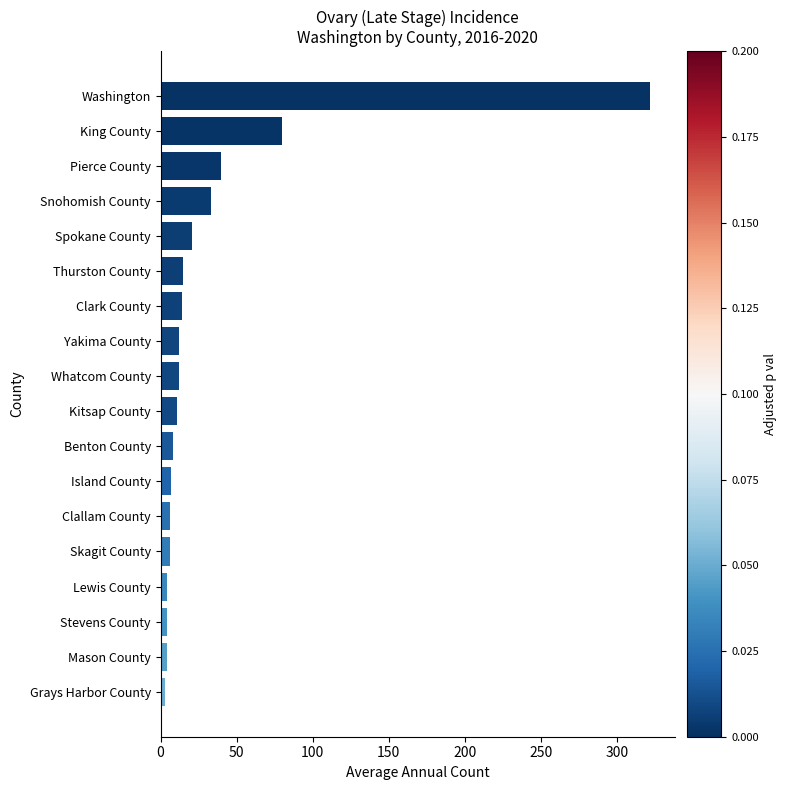

What is the maximum value shown in the chart?

322